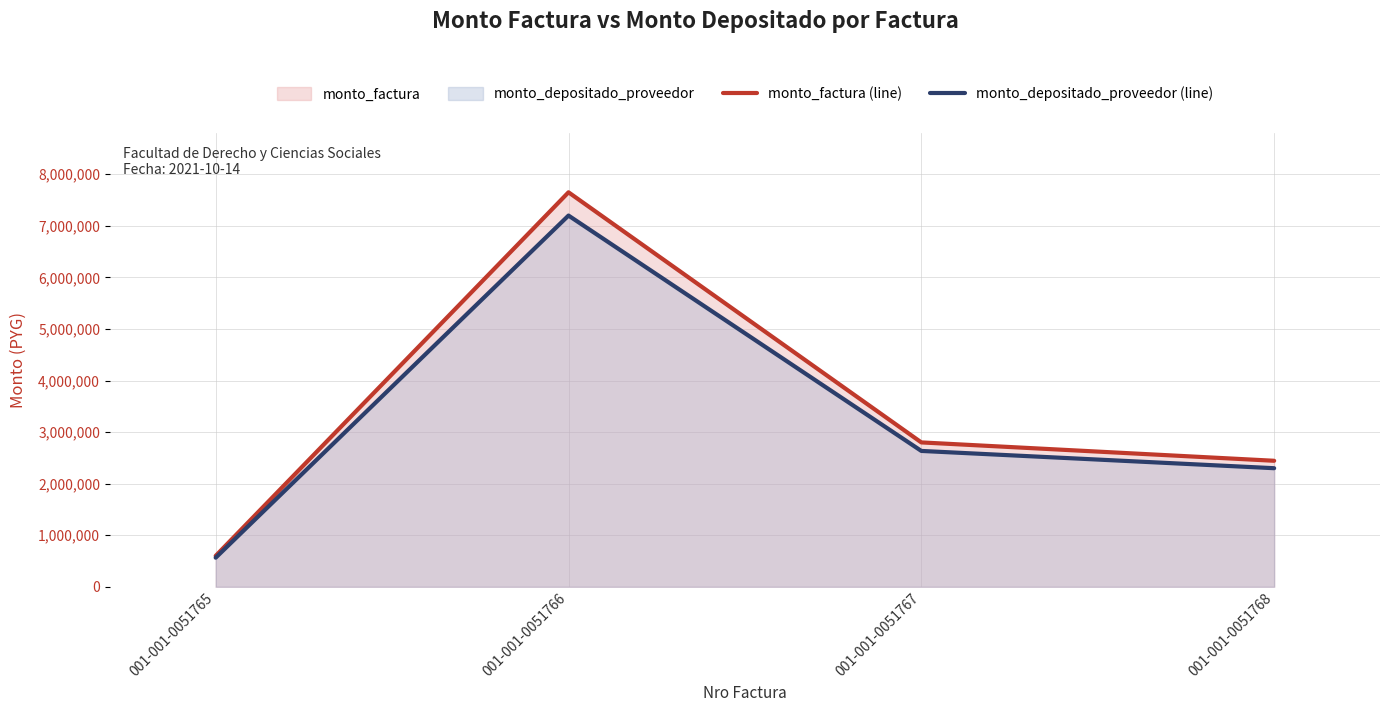

What is the difference between the highest and lowest values at 001-001-0051765?

35373